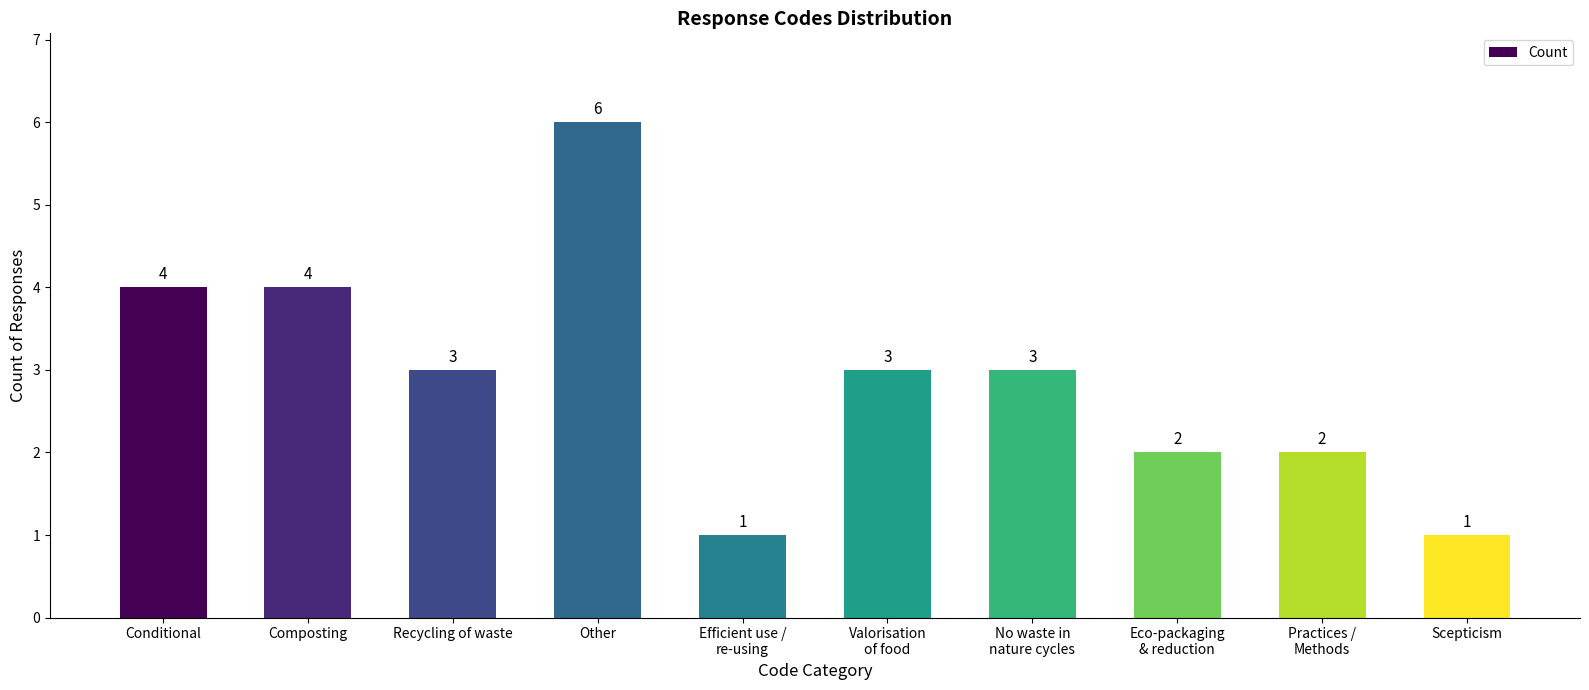

Which label corresponds to the largest value in the chart?

Other